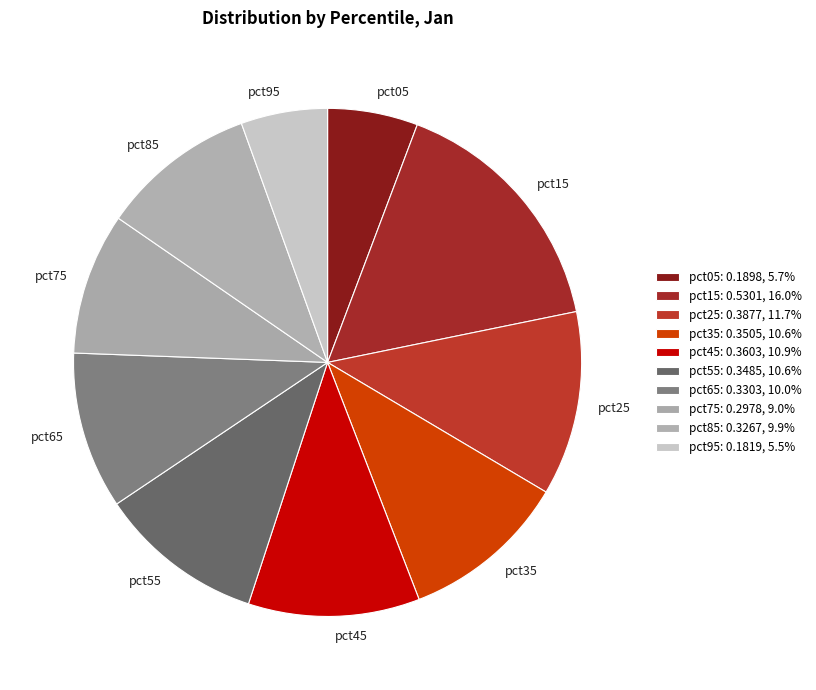

Which has a higher value, pct55 or pct65?

pct55